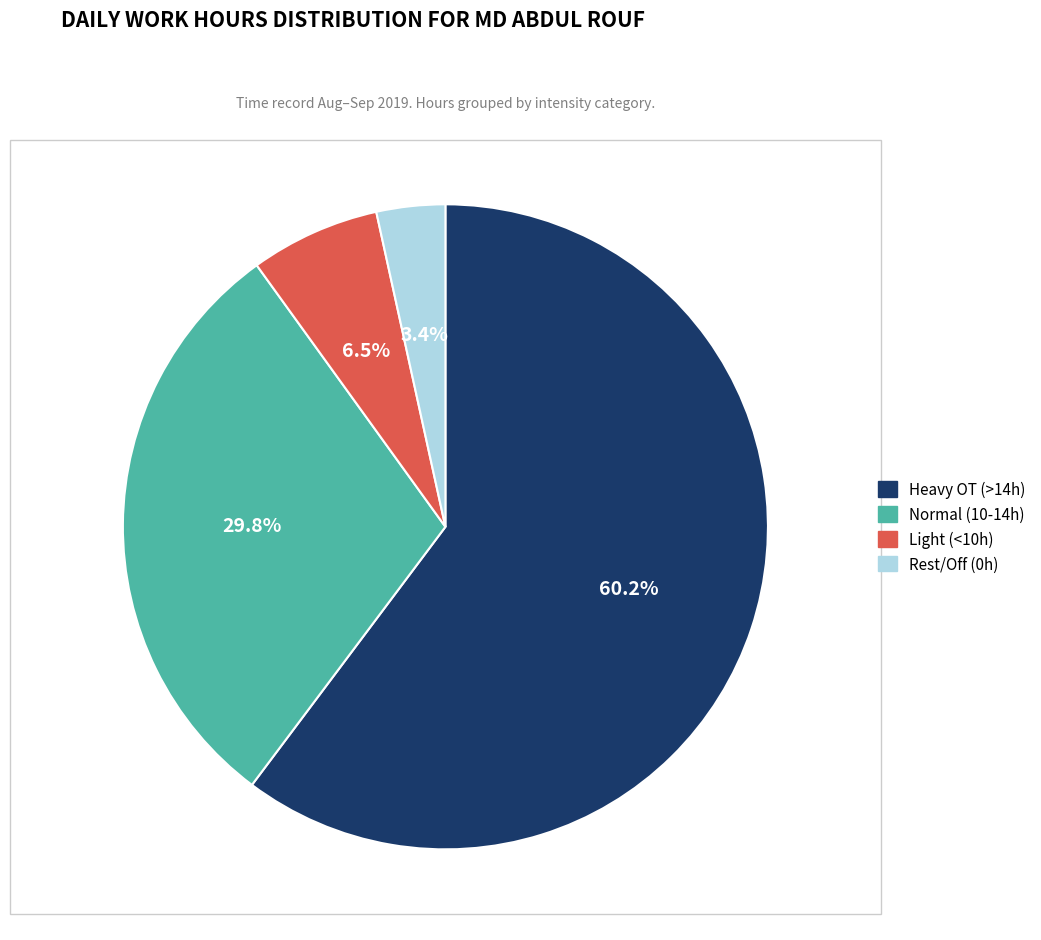

Is there a majority slice in this chart?

Yes